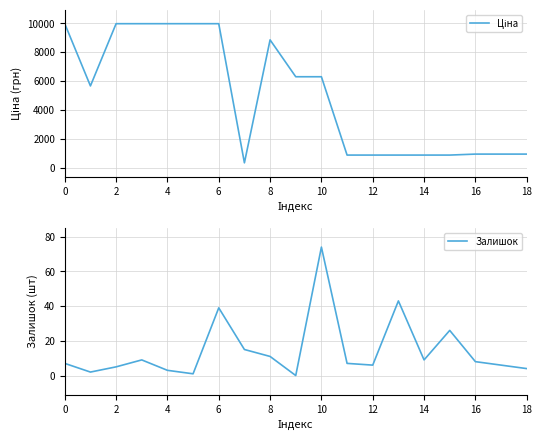

Where is Залишок nearest to the value 37?

6